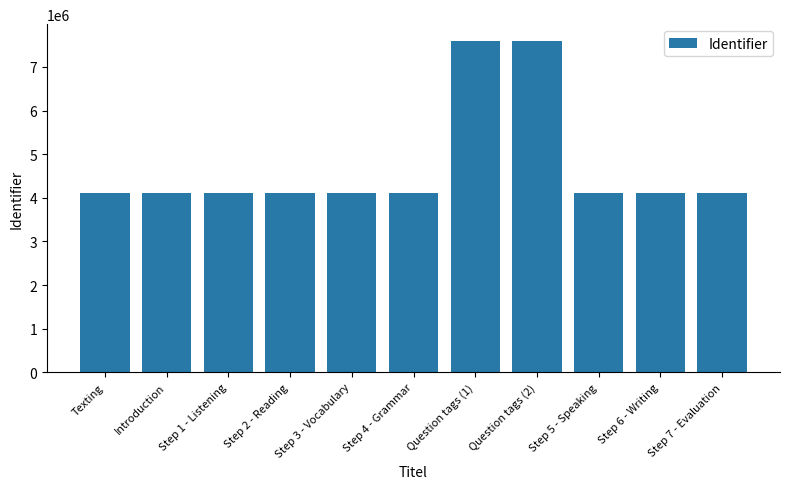

What is the label of the 11th bar from the left?

Step 7 - Evaluation